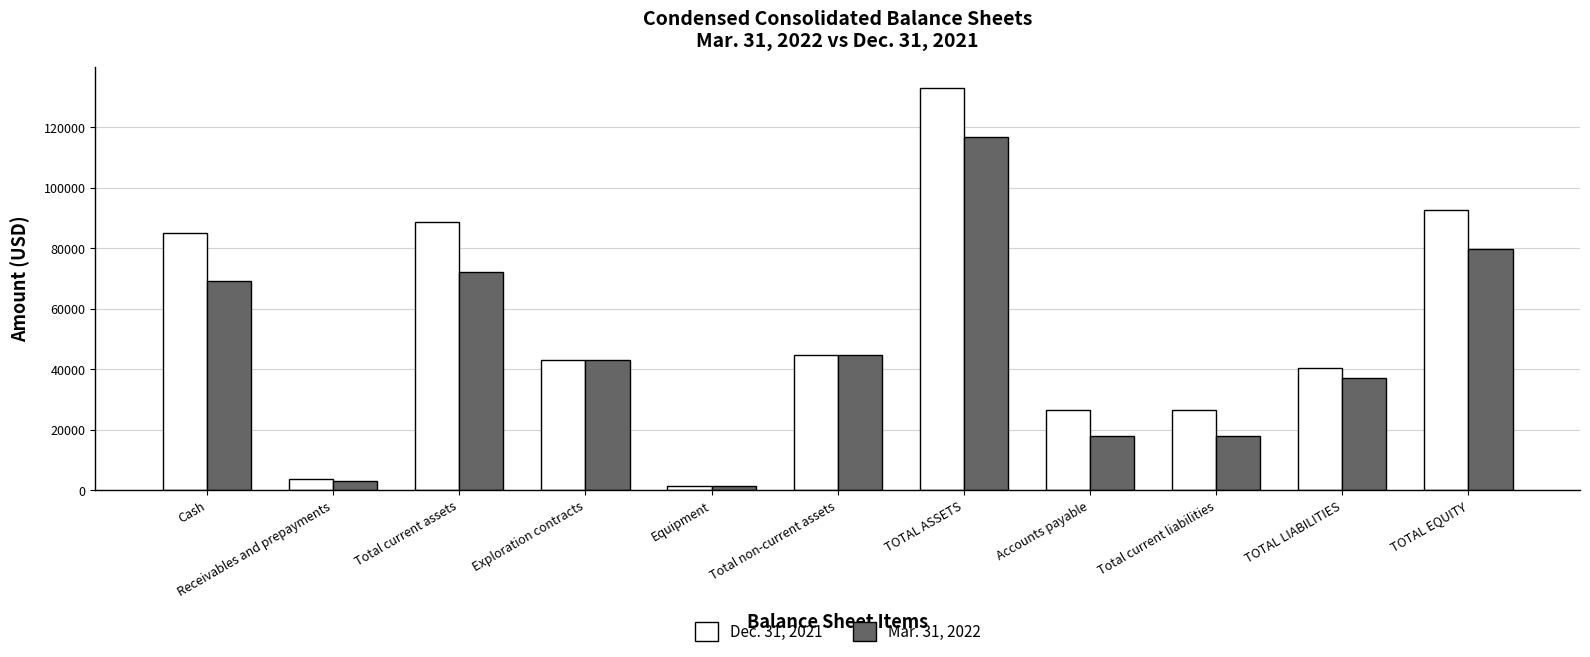

What is the sum of the Dec. 31, 2021 values at Cash and Receivables and prepayments?

88559